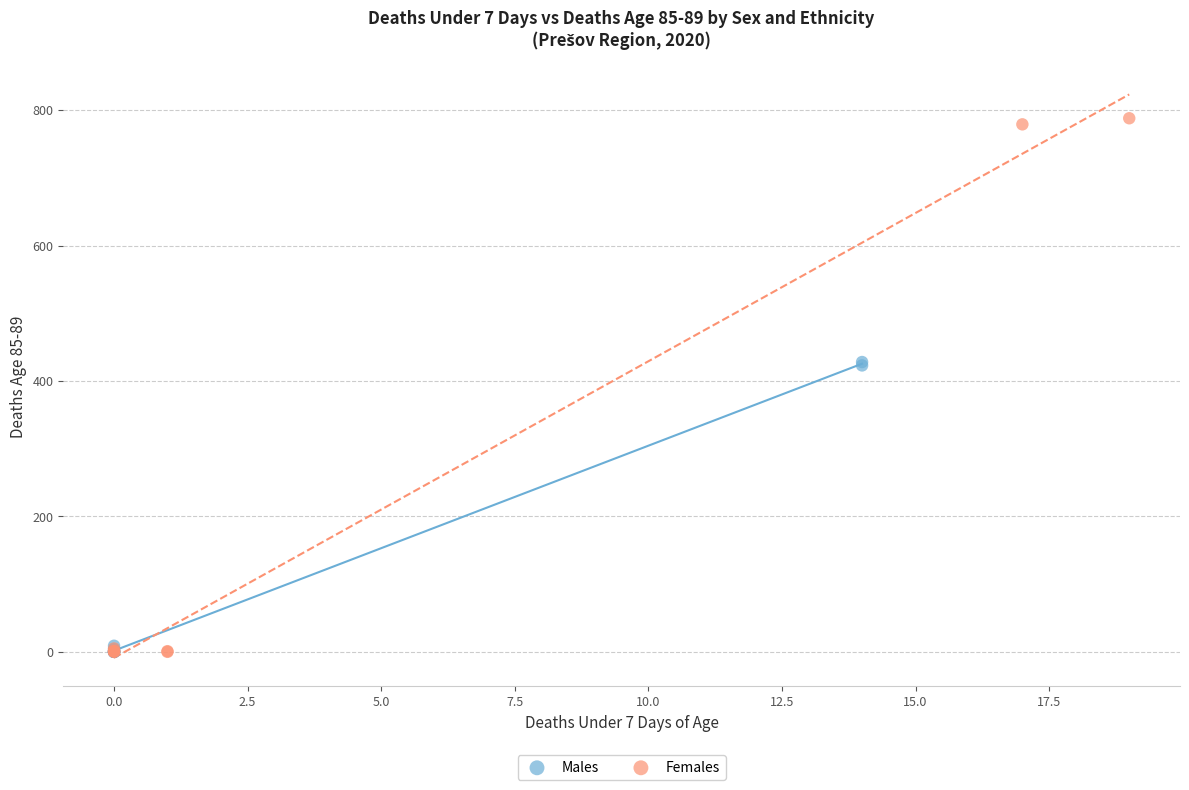

Which series contains the highest Y value?

Females